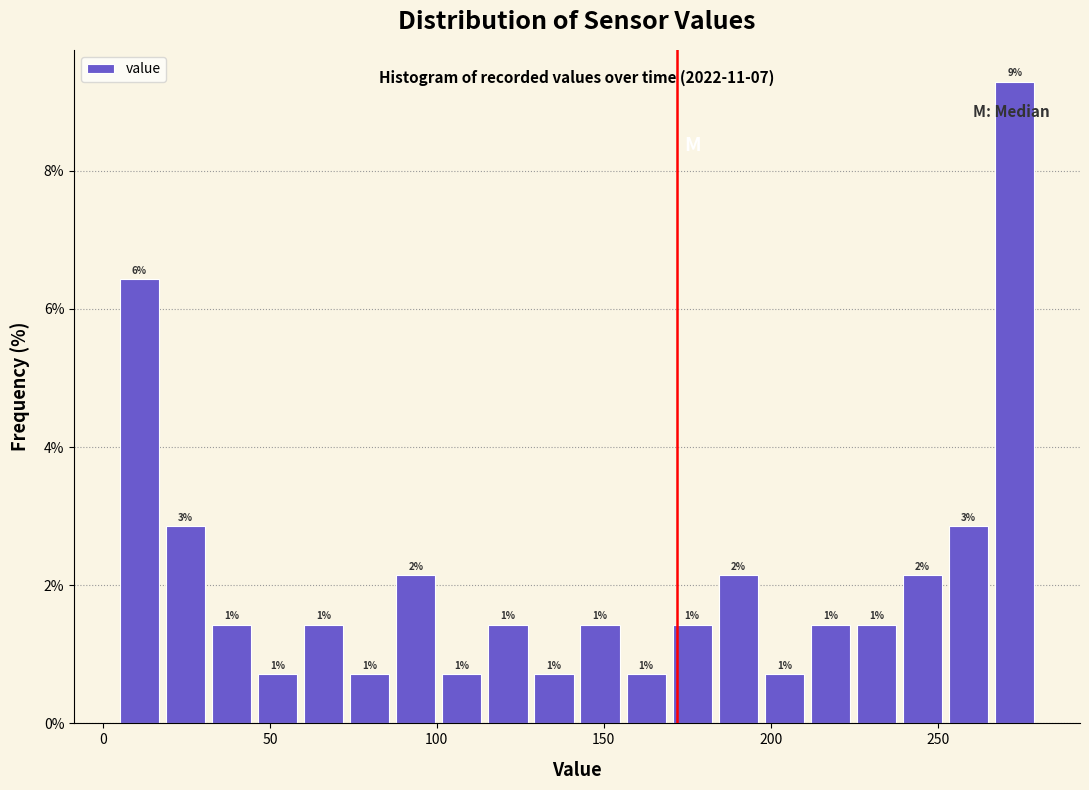

Around what value on the x-axis is the tallest bar? Give the approximate position of its centre, as read against the axis.

275